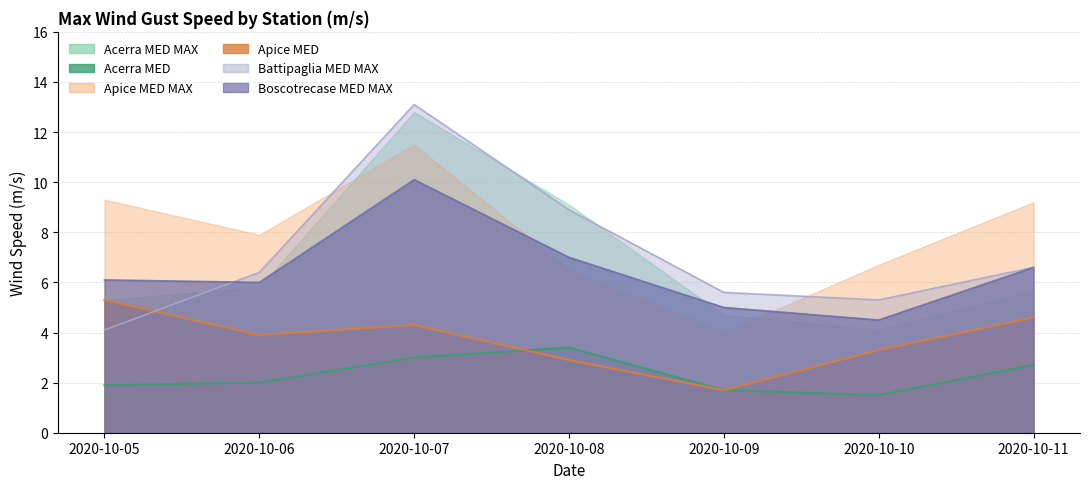

What is the spread (max minus min) of values at 2020-10-10?

3.8